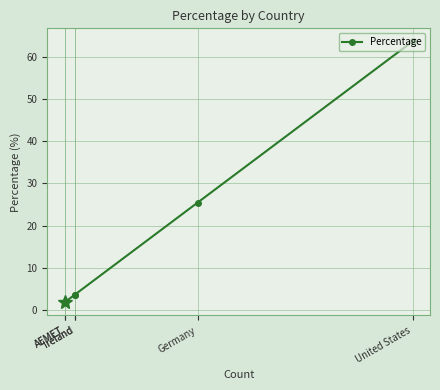

Which category has the highest value across all series?

United States